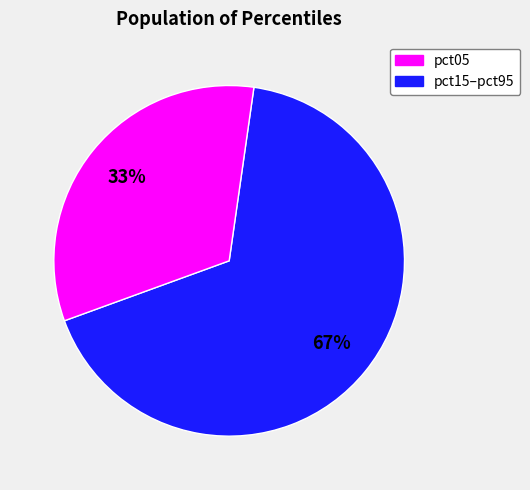

How many segments does this pie chart have?

2